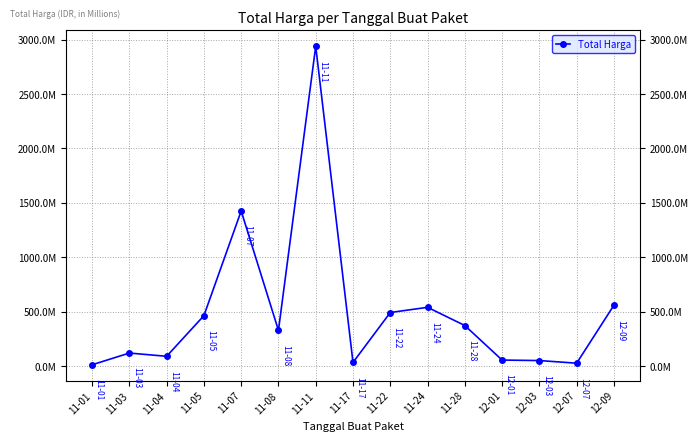

True or false: there are more than 0 points higher than both neighbors.

True